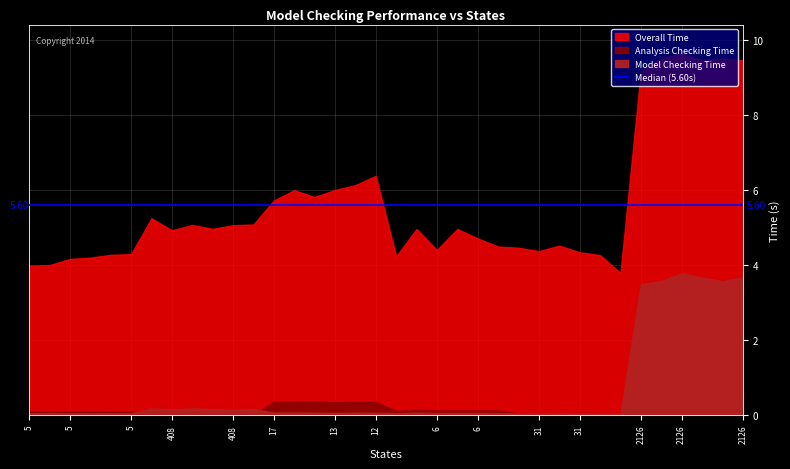

Which series has the largest total across all categories?

Overall Time